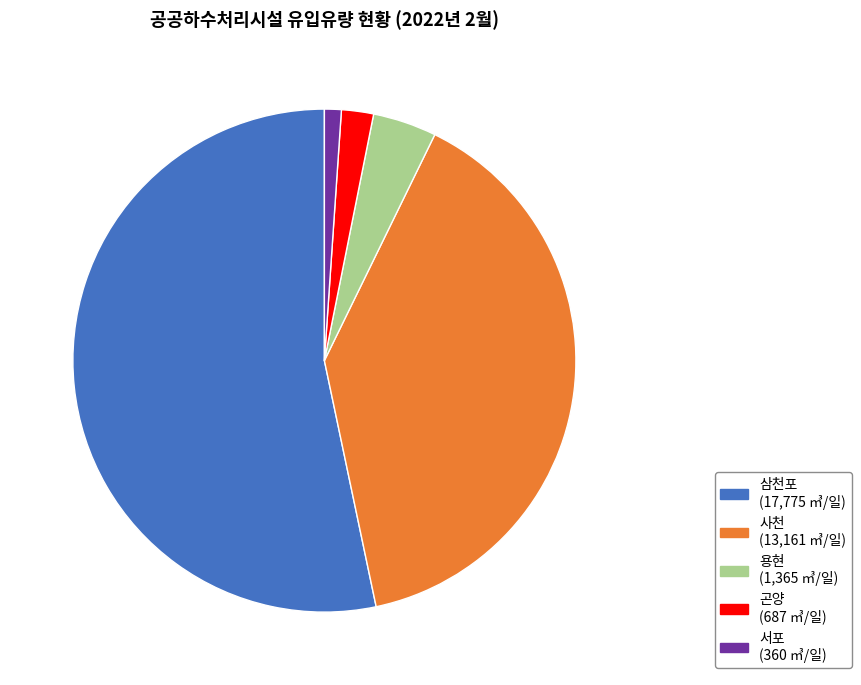

Is it true that 서포 is 11% of the pie?

False